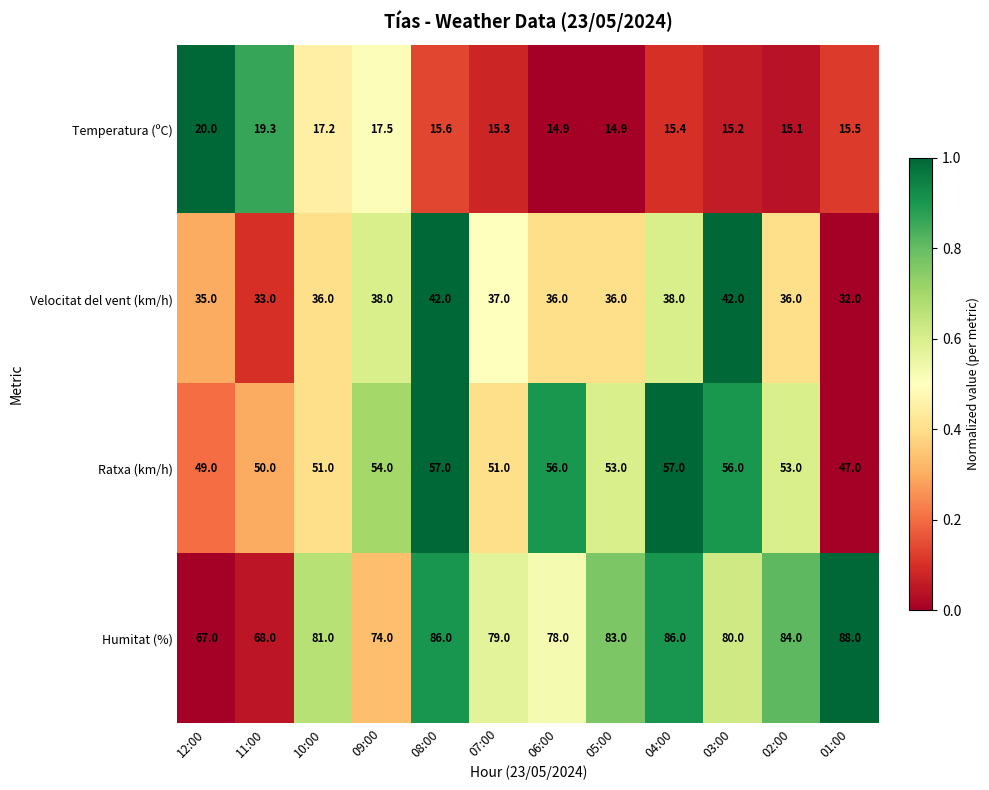

Rank the series by their maximum value, from highest to lowest.

Humitat (%), Ratxa (km/h), Velocitat del vent (km/h), Temperatura (ºC)